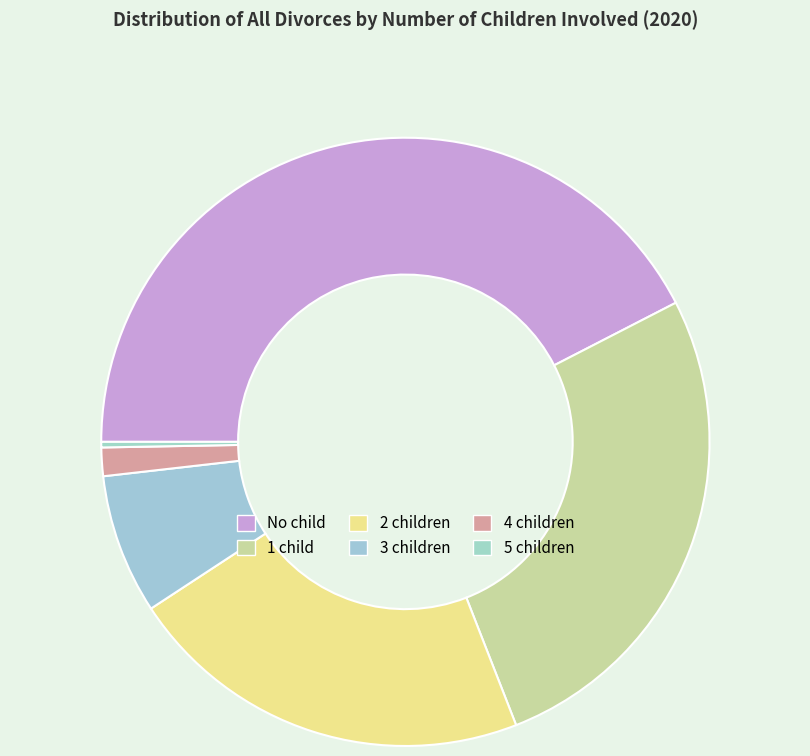

To the nearest percent, what is the combined percentage of 4 children and 5 children?

2%